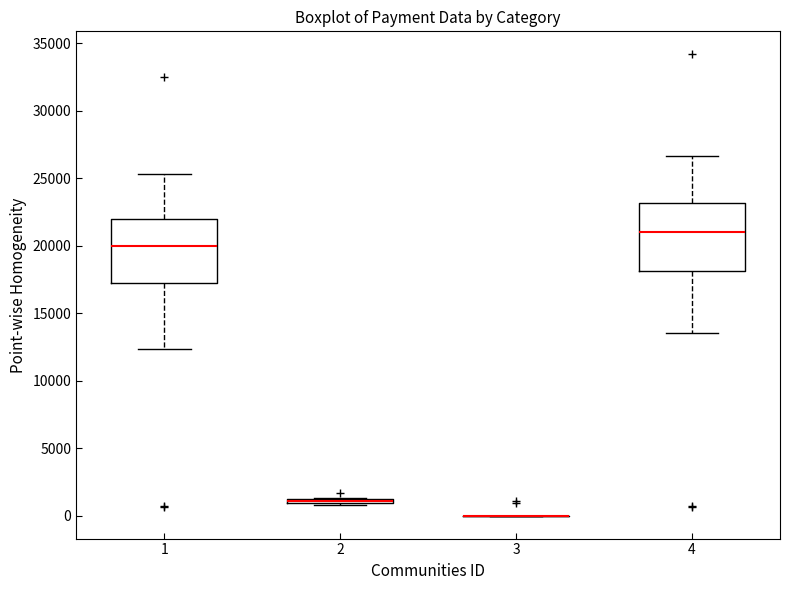

Reading left to right, read every box against the y-axis: the position of its median line, the range the box covers, and the ends of its whiskers. The values are not printed on the chart, so give them approximately, as read against the axis.

1: median 20000, box 17000 to 22000, whiskers 12500 to 25500
2: box collapsed to a line at 1000, whiskers 500 to 1500
3: box collapsed to a line at 0, whiskers 0 to 0
4: median 21000, box 18000 to 23000, whiskers 13500 to 26500